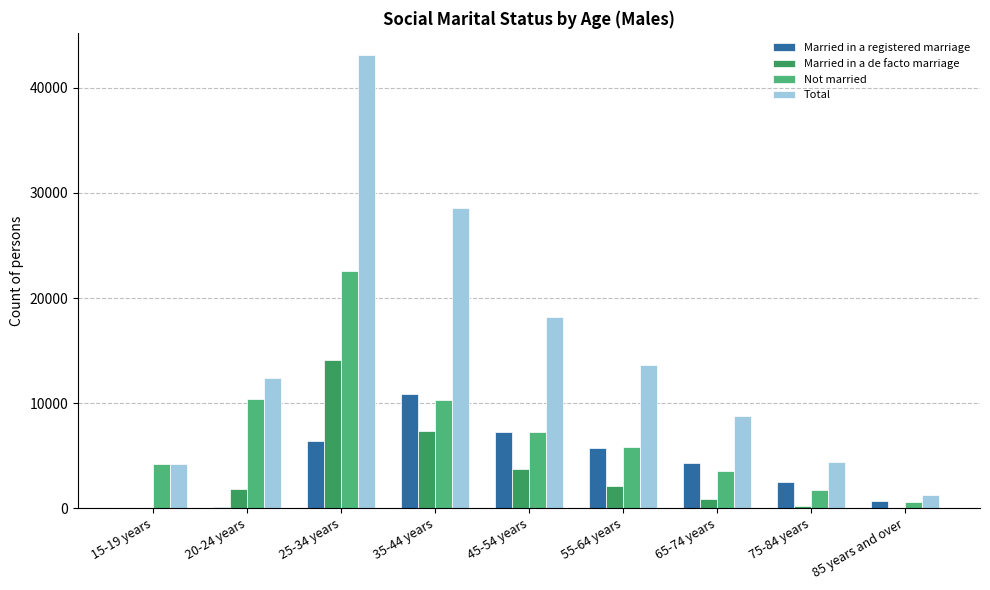

What is the sum of all Married in a de facto marriage values?

30317